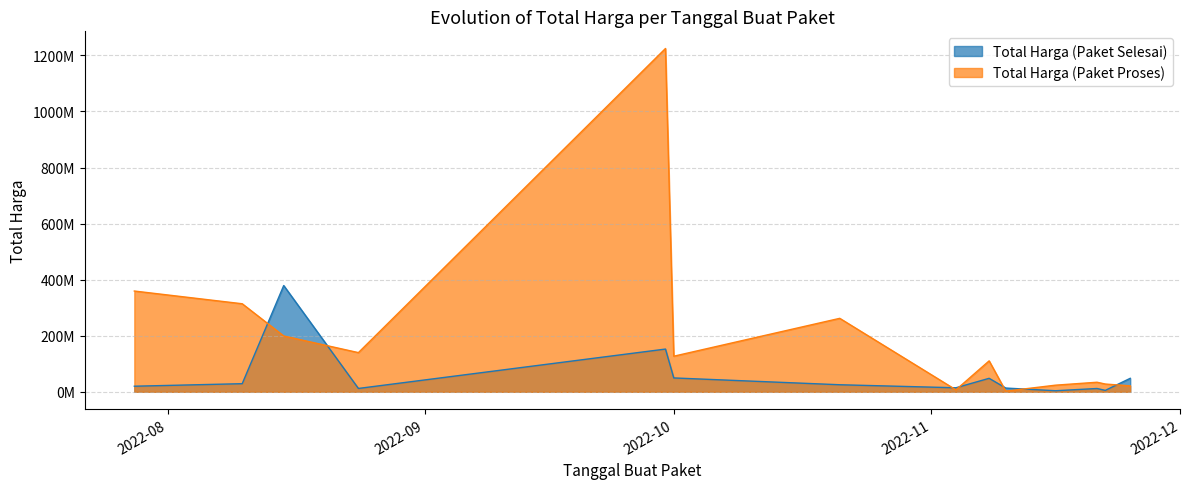

What value does the Total Harga (Paket Proses) series have at 2022-08-10, to the nearest 10?

314121780